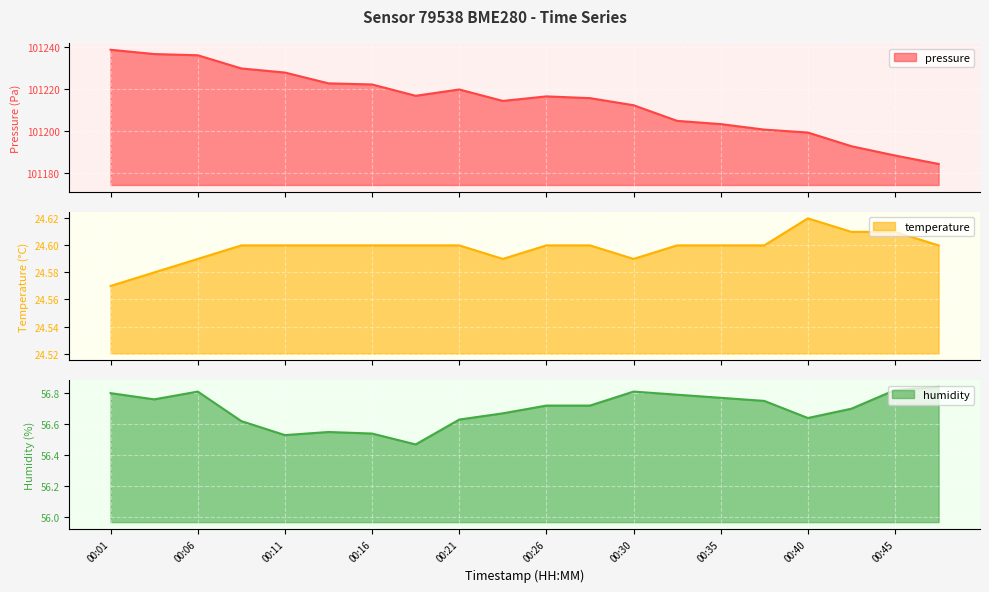

At which label does temperature reach its peak?

00:40